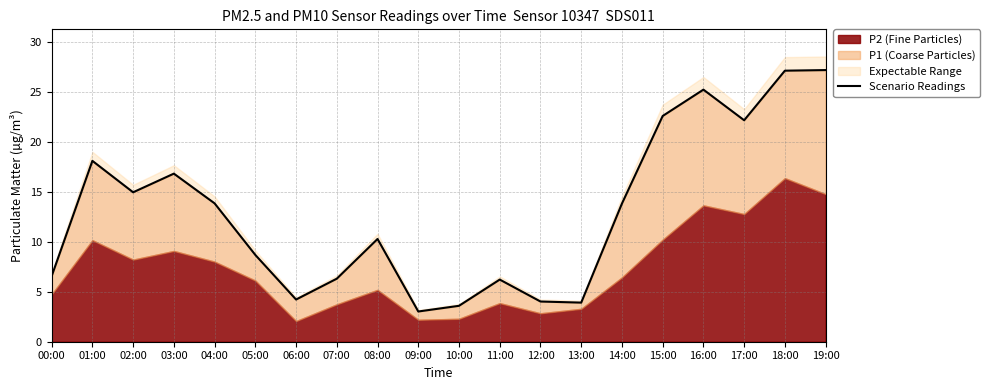

Which has a higher value, 12:00 or 09:00?

12:00